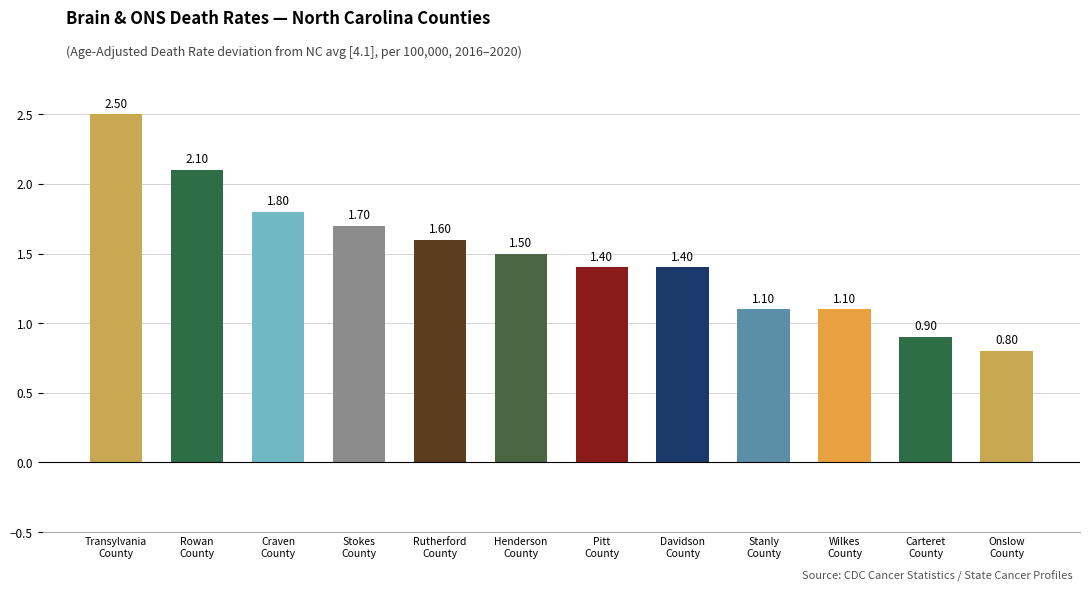

What is the change in value from Rowan
County to Davidson
County?

-0.7